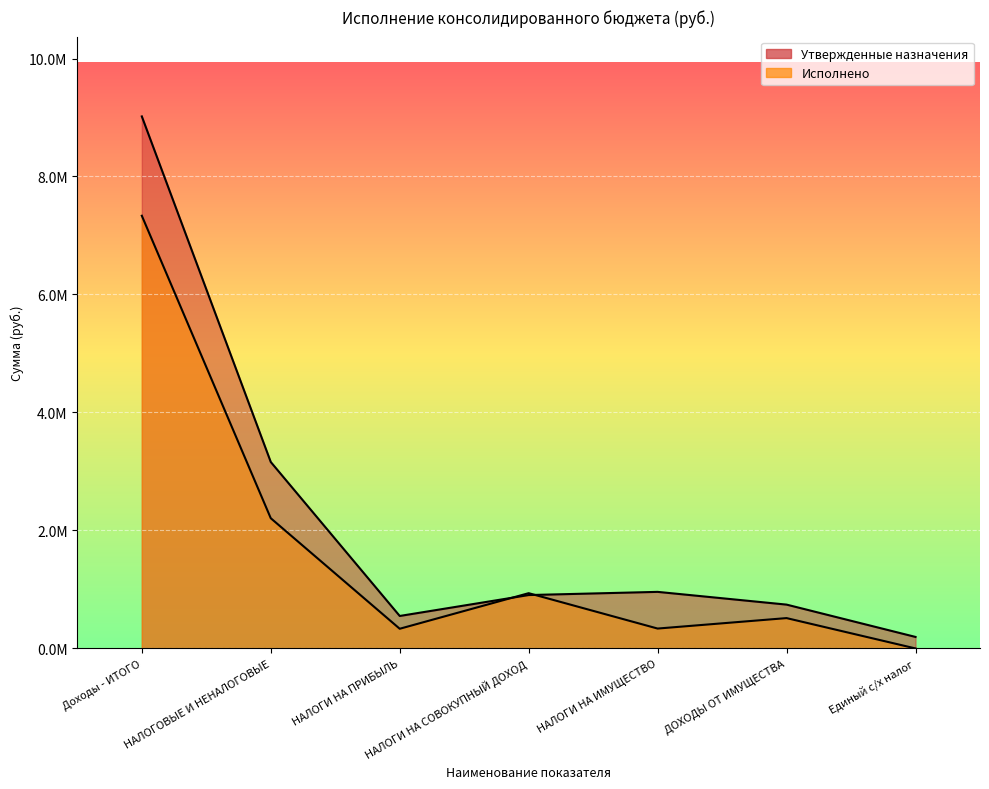

True or false: Исполнено has more than 1 points higher than both neighbors.

True